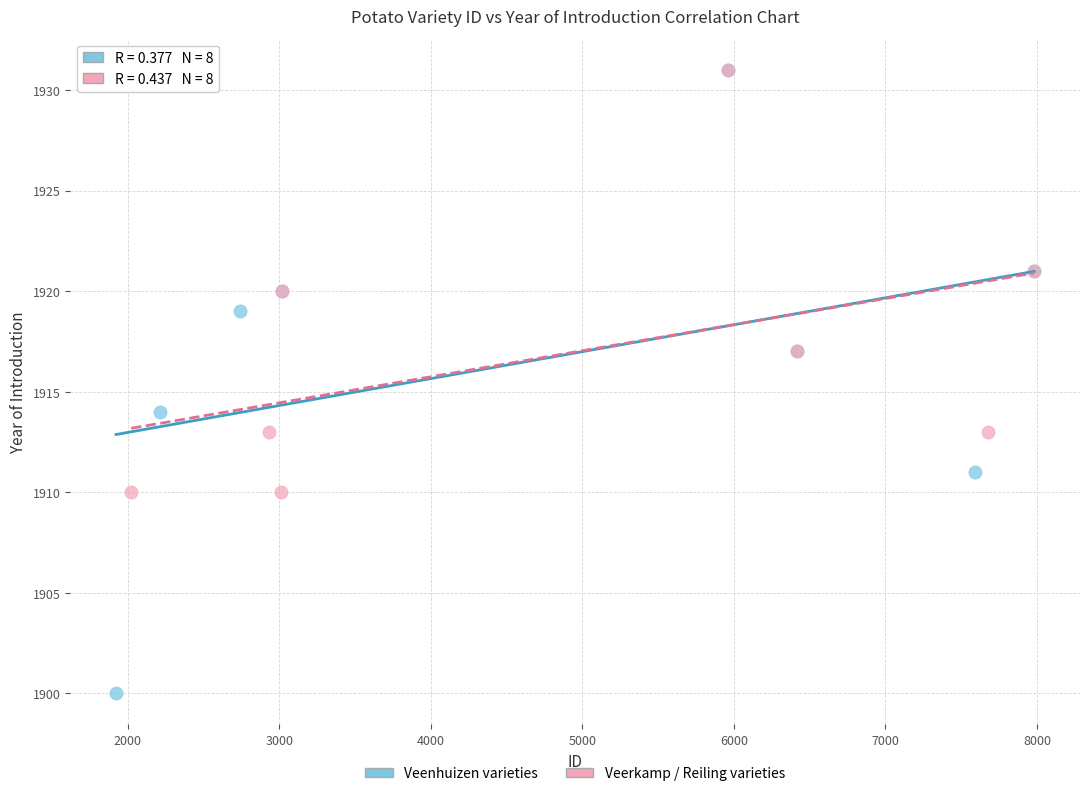

Which series has the widest spread of Y values?

Veenhuizen varieties